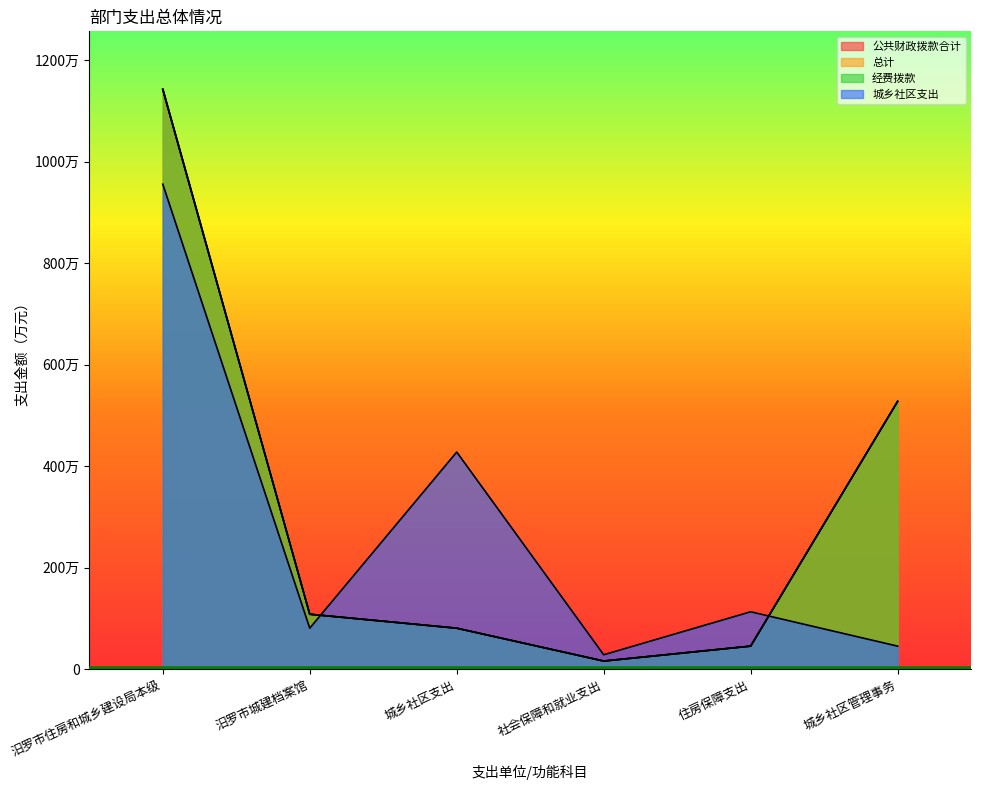

At which category does 公共财政拨款合计 reach its first local valley?

社会保障和就业支出